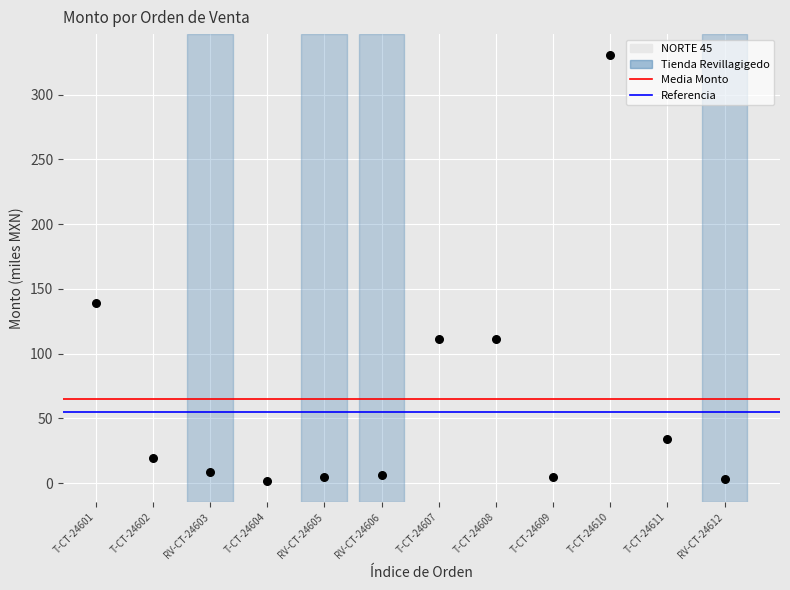

What is the average Y value?

64.7